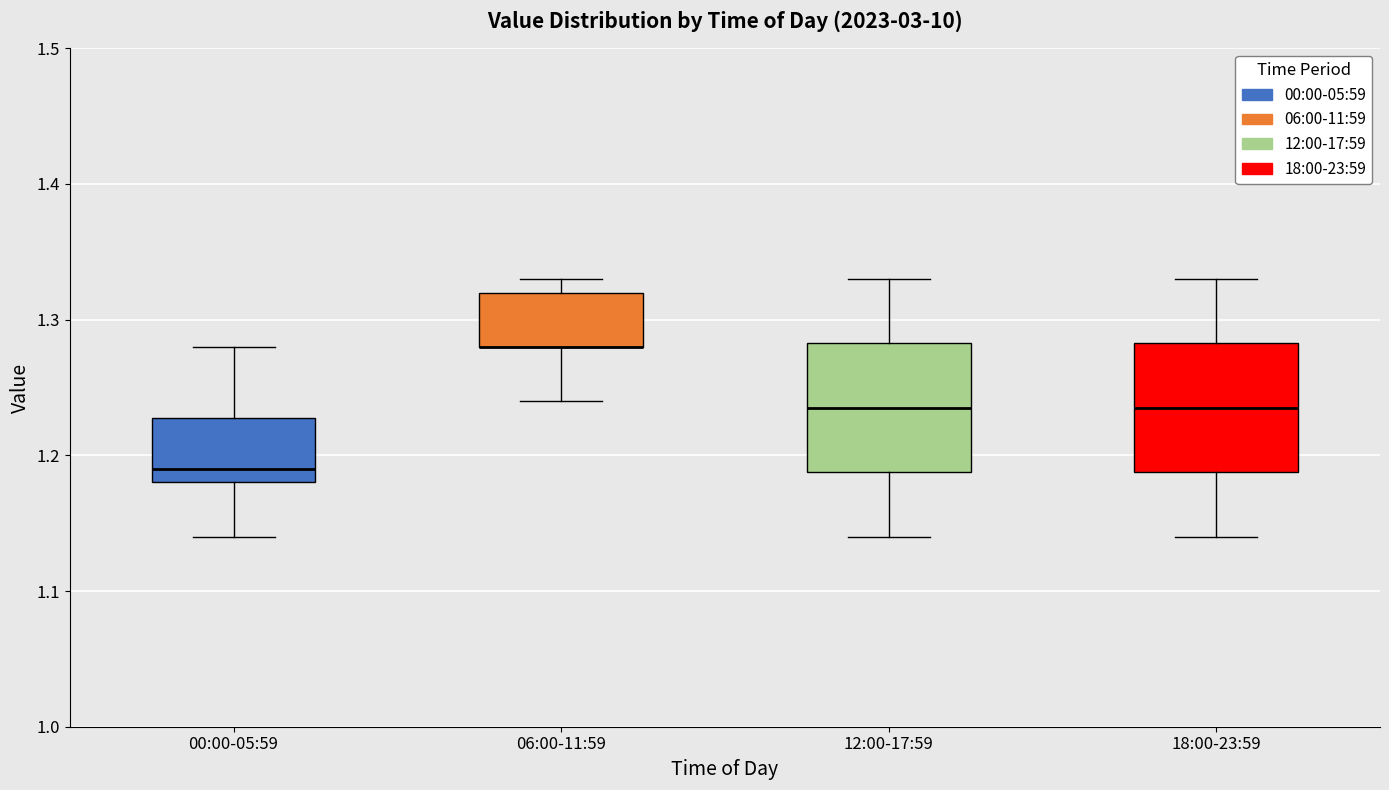

Reading left to right, transcribe this box plot: for each box, give where its median line is, the range the box spans, and where its two whiskers end, as read against the y-axis. The values are not printed on the chart, so give them approximately, as read against the axis.

00:00-05:59: median 1.19, box 1.18 to 1.23, whiskers 1.14 to 1.28
06:00-11:59: median 1.28 (drawn on the box's lower edge), box 1.28 to 1.32, whiskers 1.24 to 1.33
12:00-17:59: median 1.24, box 1.19 to 1.28, whiskers 1.14 to 1.33
18:00-23:59: median 1.24, box 1.19 to 1.28, whiskers 1.14 to 1.33